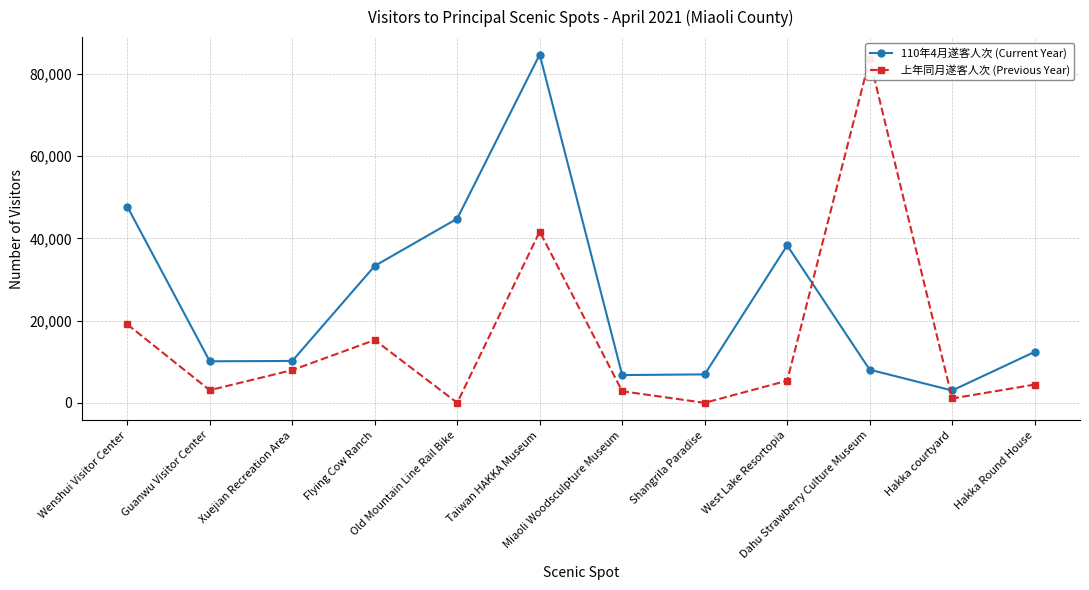

What is the approximate value of 110年4月遂客人次 (Current Year) at Dahu Strawberry Culture Museum?

8068